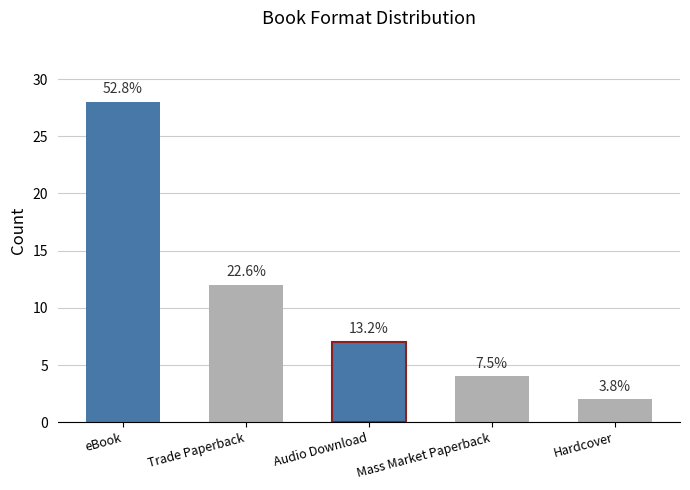

How many bars are there in total?

5